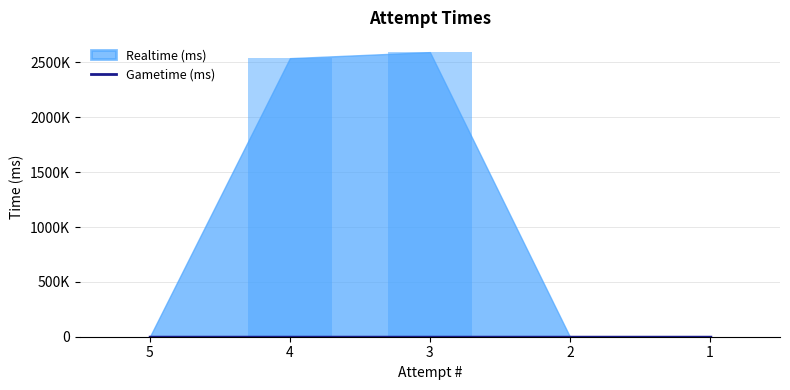

How many values exceed 0?

2